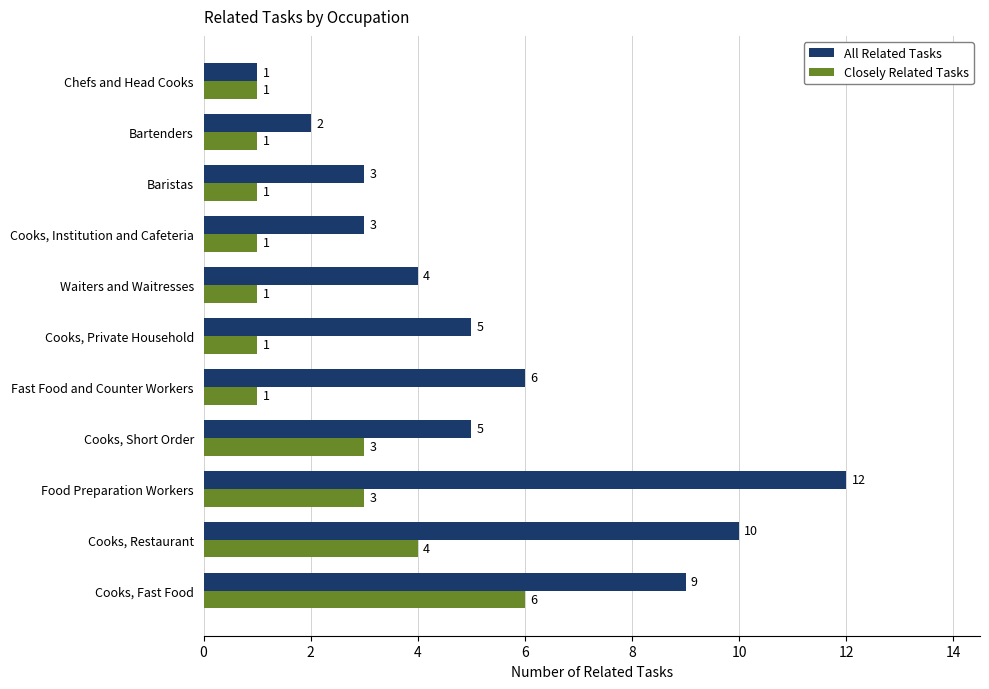

Between Cooks, Restaurant and Cooks, Private Household, which series saw the biggest shift?

All Related Tasks